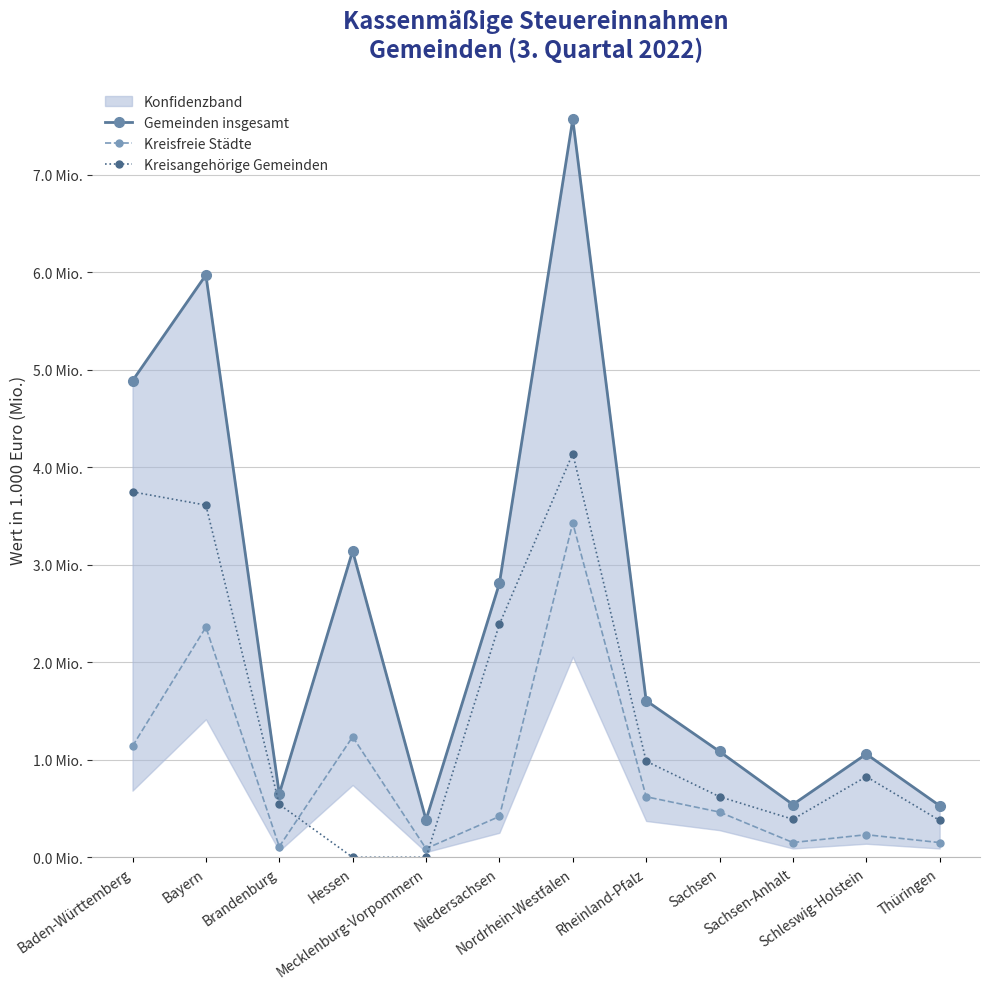

Which label corresponds to the smallest value in the chart?

Hessen